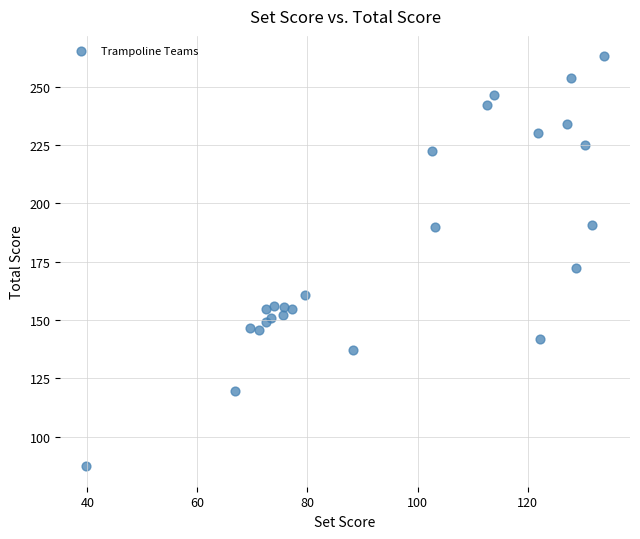

What Y value in the scatter plot is closest to 175?

172.2